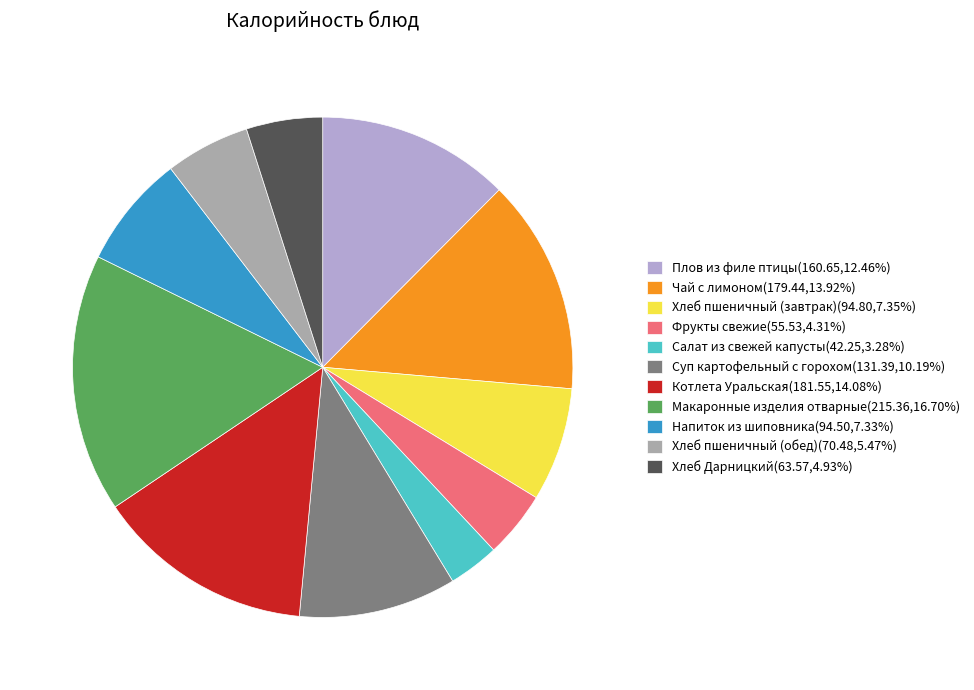

Combined, do Салат из свежей капусты(42.25,3.28%) and Фрукты свежие(55.53,4.31%) account for over 50%?

No